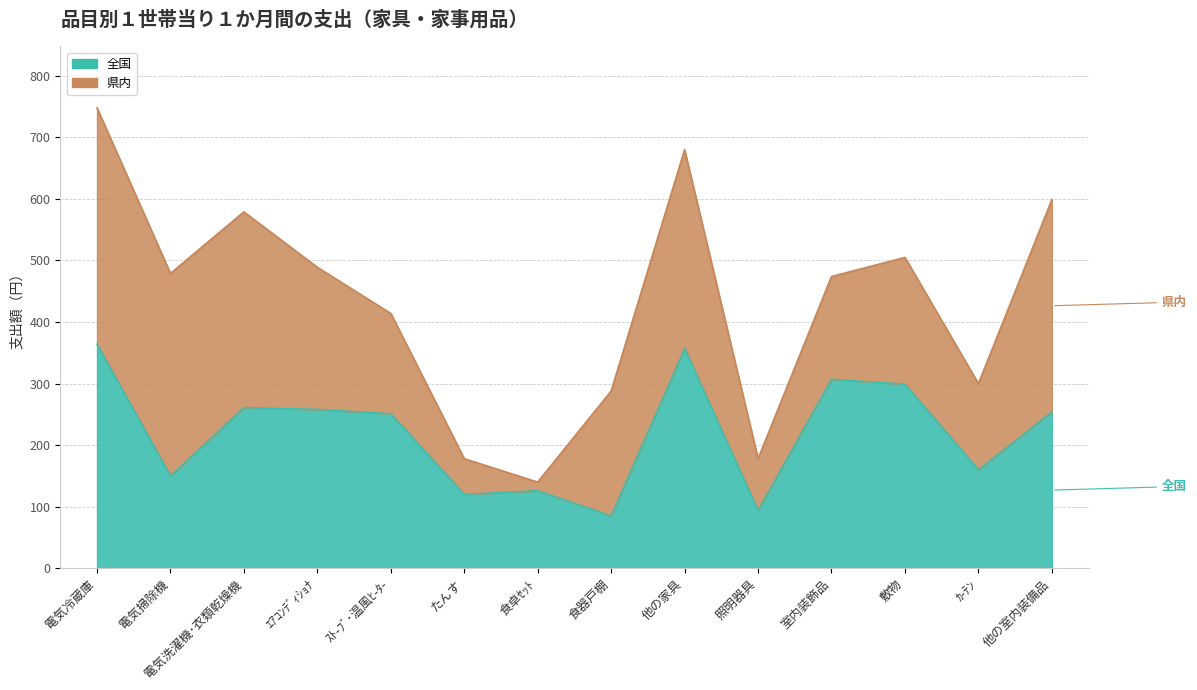

How many data points are above 254?

6